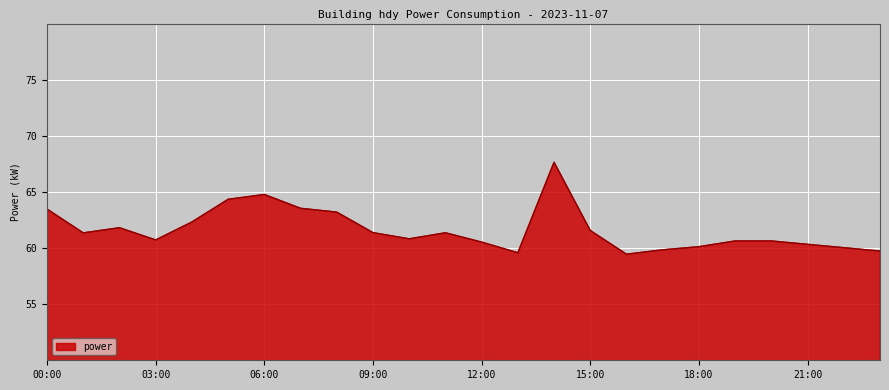

What is the minimum value shown in the chart?

59.5